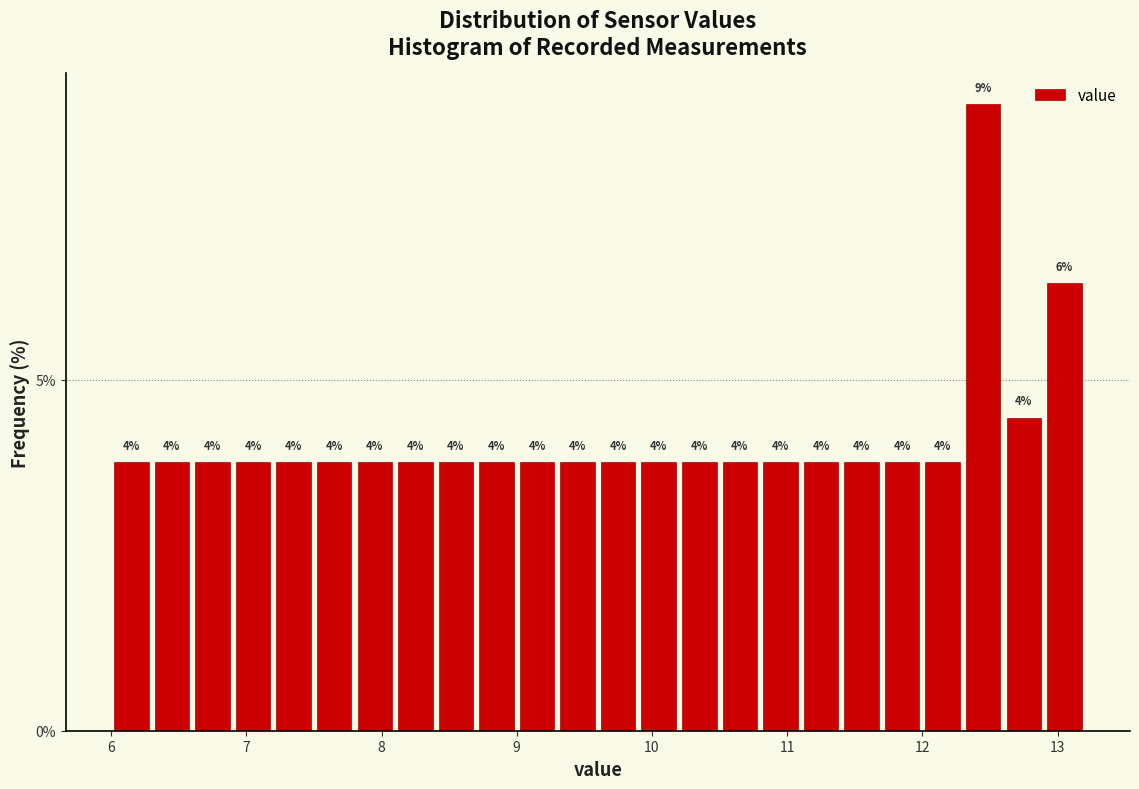

Around what value on the x-axis is the tallest bar? Give the approximate position of its centre, as read against the axis.

12.5